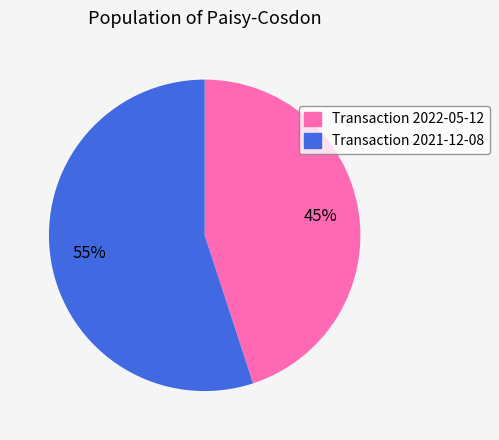

To the nearest percent, what is the difference between the largest and smallest slice percentages?

10%